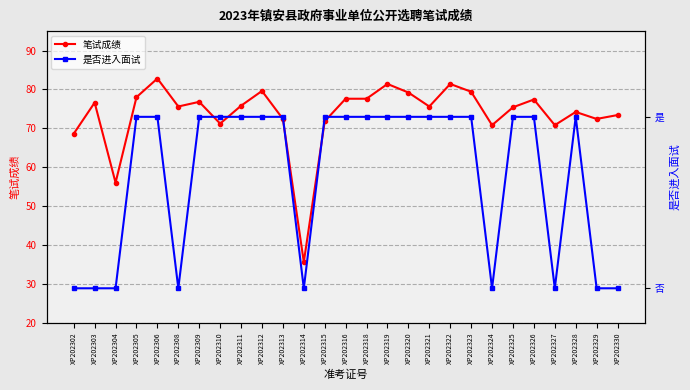

Rank the series by their maximum value, from lowest to highest.

是否进入面试, 笔试成绩